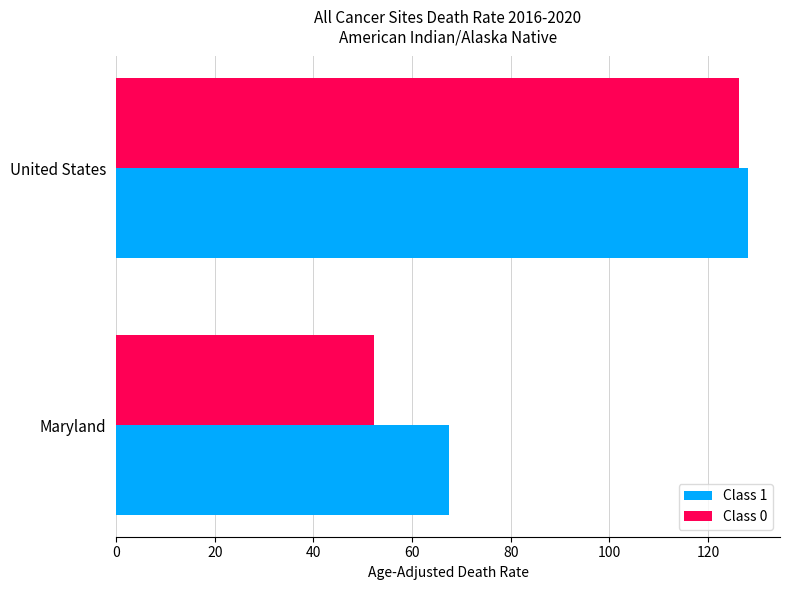

What is the sum of all Class 0 values?

178.5